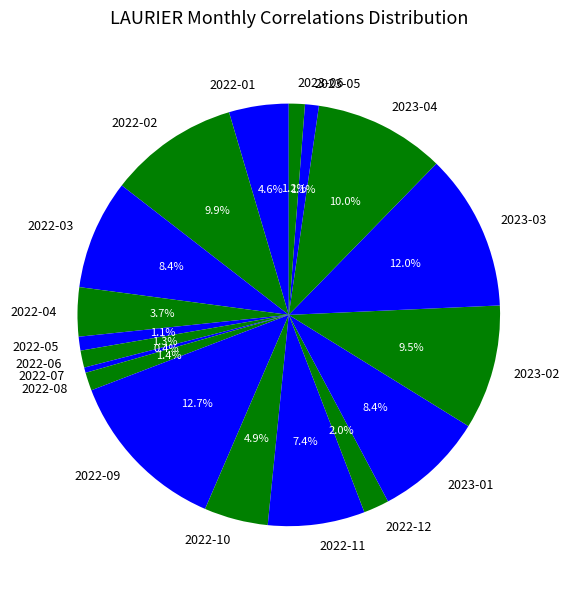

Is there a majority slice in this chart?

No